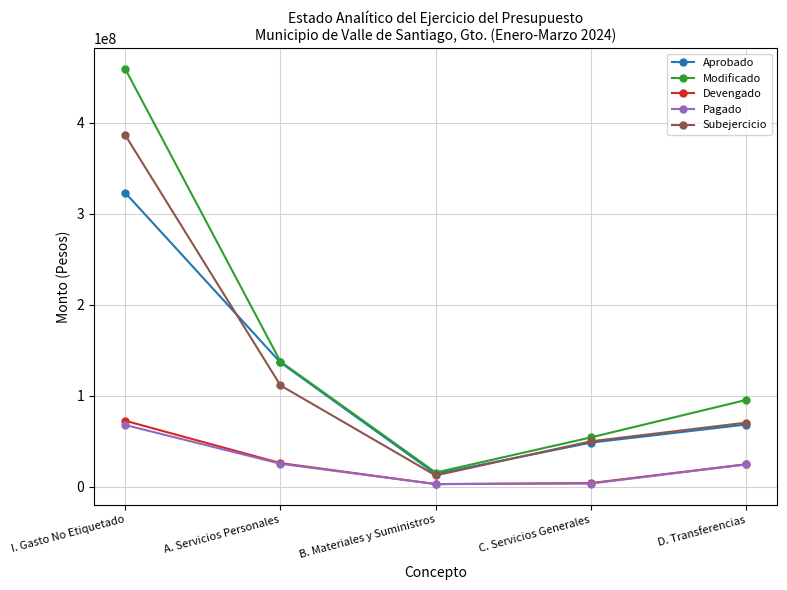

Between A. Servicios Personales and D. Transferencias, which series saw the biggest shift?

Aprobado